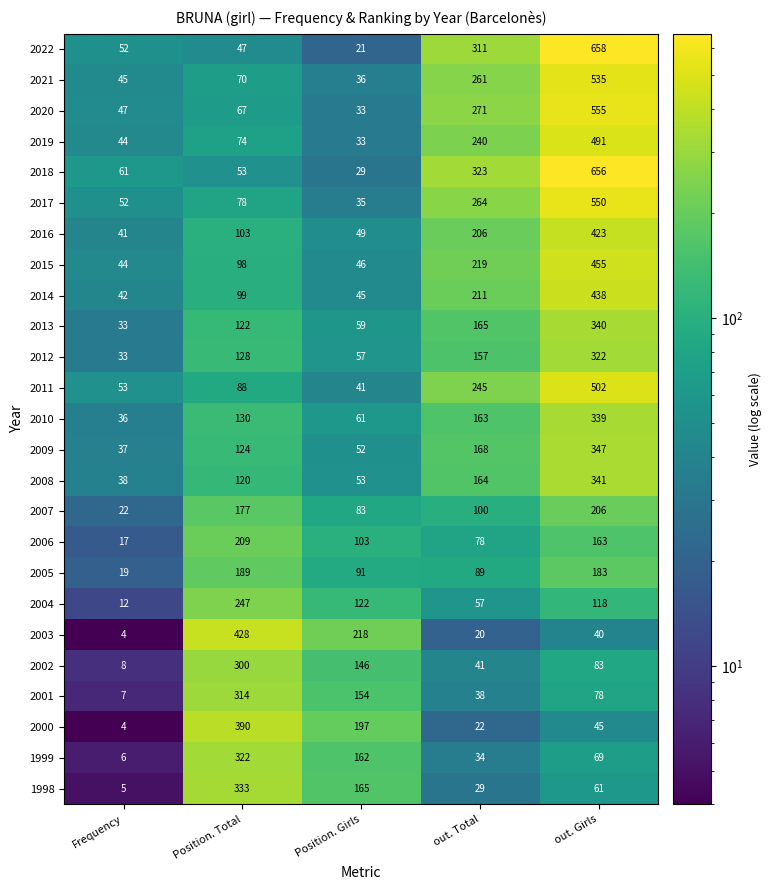

At which label is 2000 closest to 197?

Position. Girls